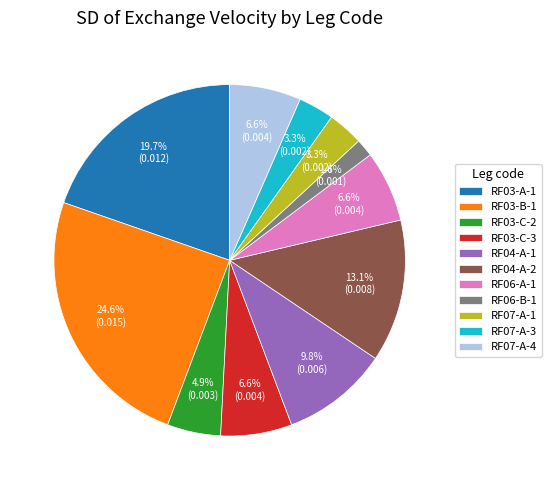

Is there a majority slice in this chart?

No